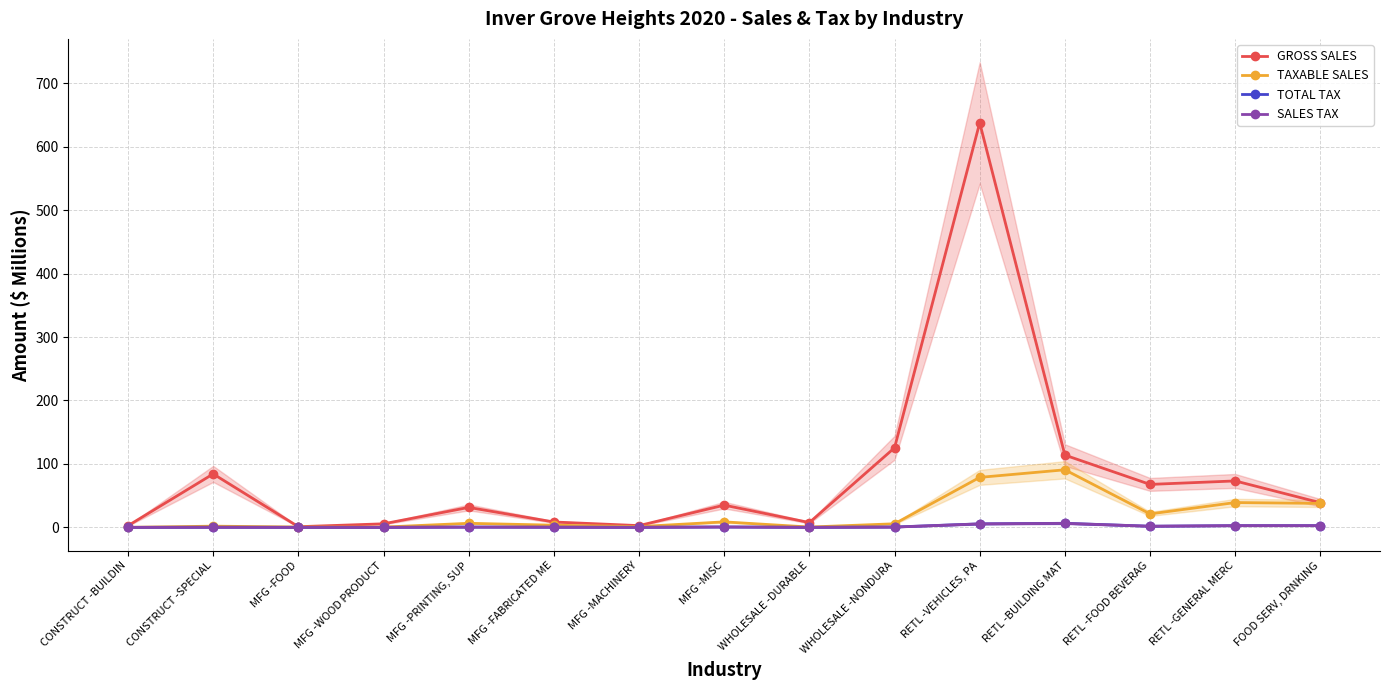

Is it true that TAXABLE SALES equals 34.1 at RETL -BUILDING MAT?

False